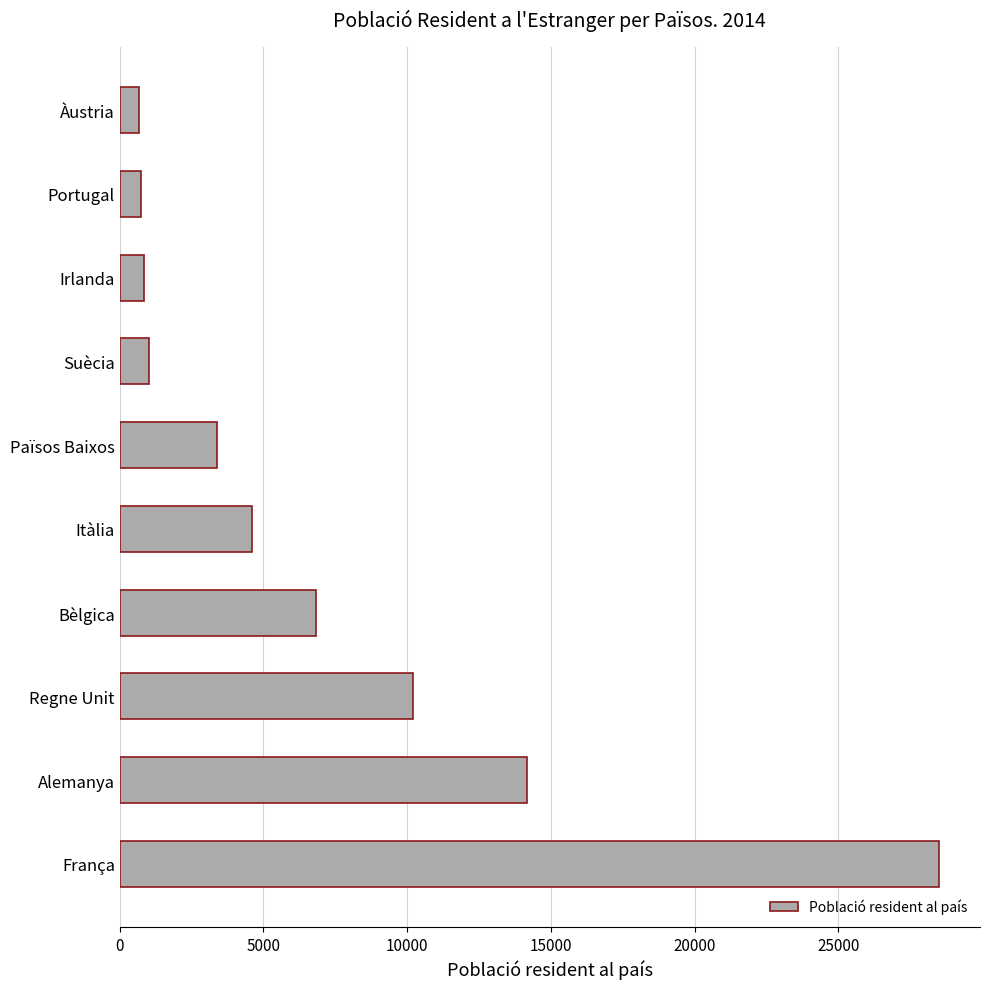

What is the average value?

7100